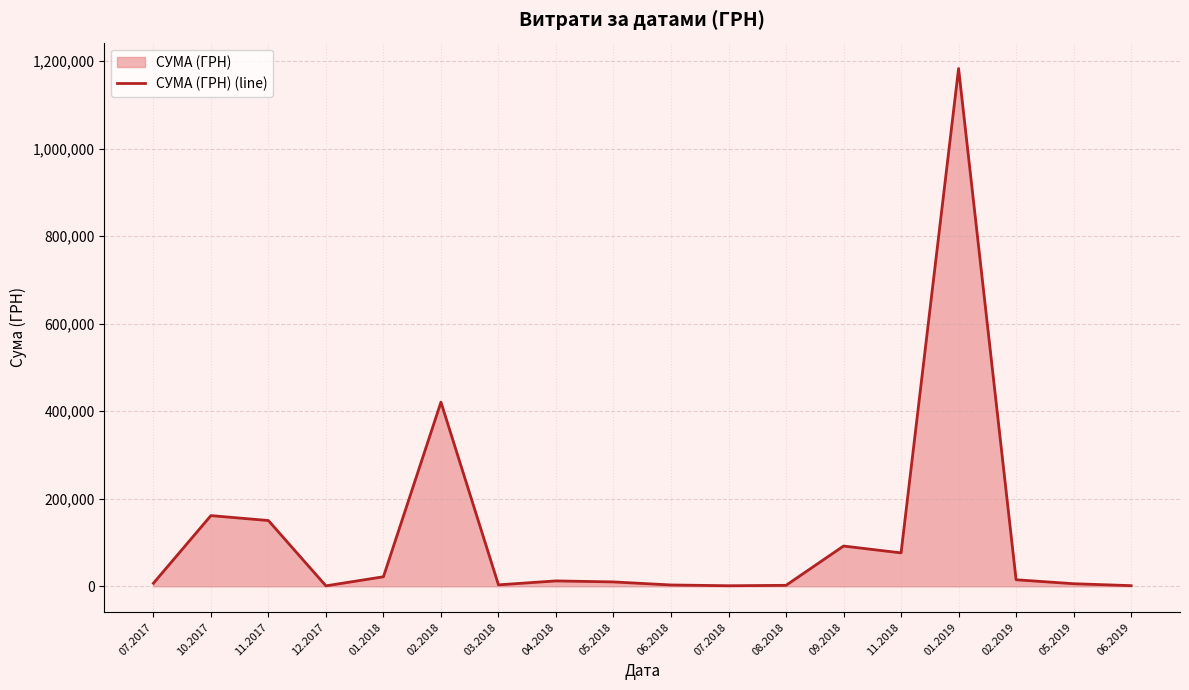

How many distinct data groups are displayed?

1